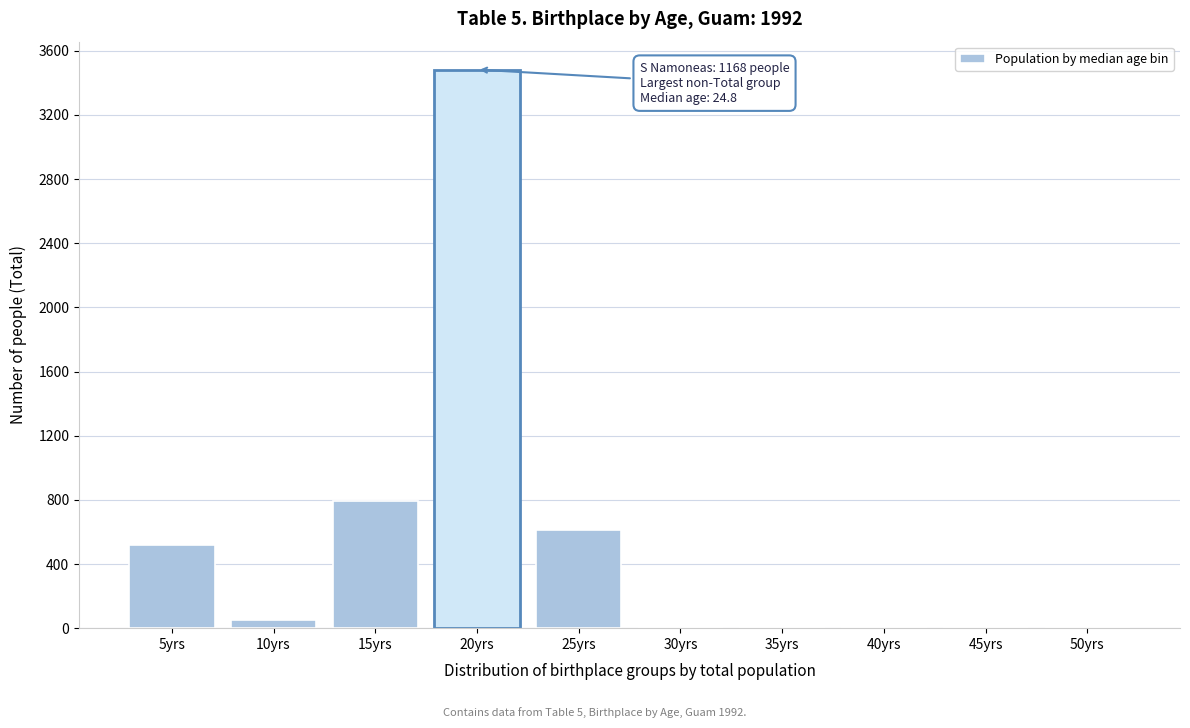

Which category has the highest value across all series?

20yrs